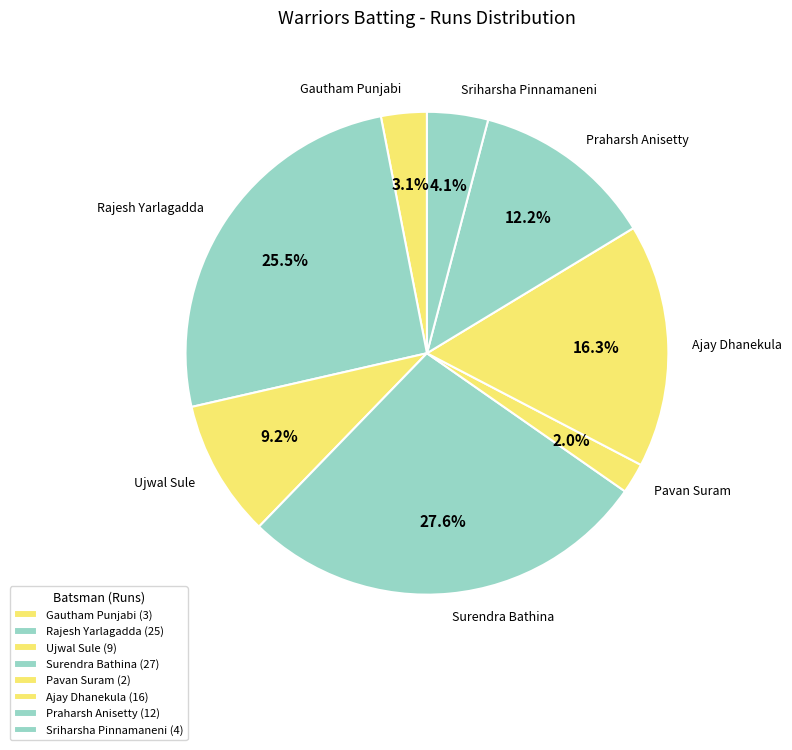

How many segments does this pie chart have?

8